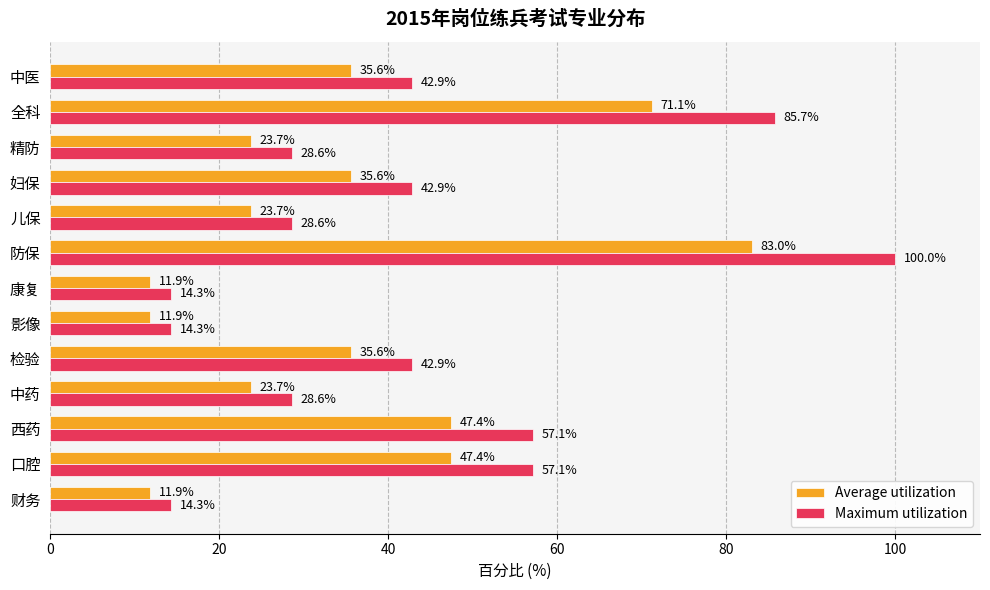

What is the smallest value displayed?

11.9